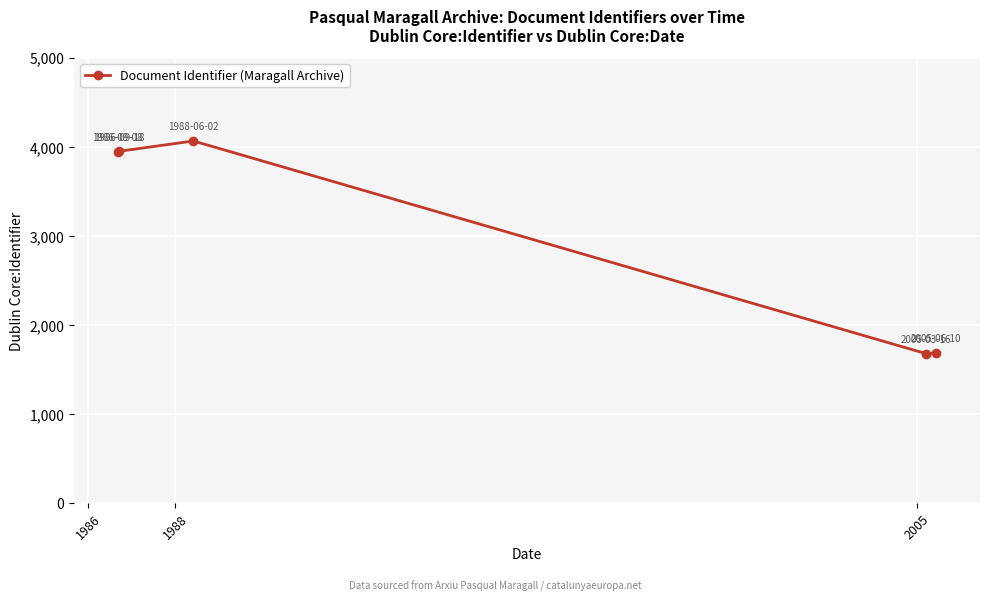

What is the maximum value shown in the chart?

4066